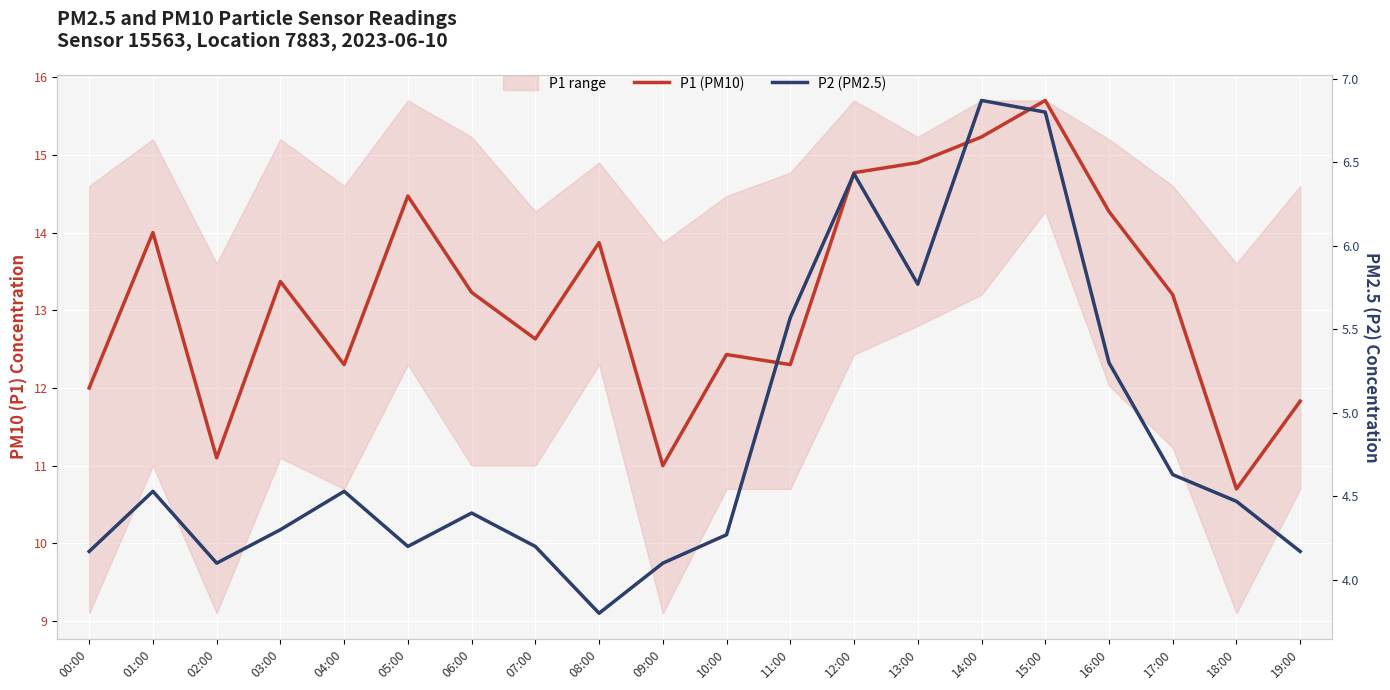

List the series in order of their overall mean, lowest first.

P2 (PM2.5), P1 (PM10)